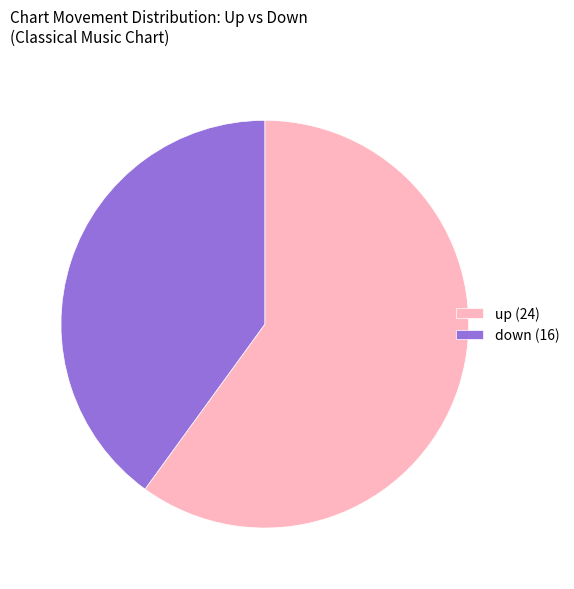

Is the sum of up (24) and down (16) greater than half?

Yes